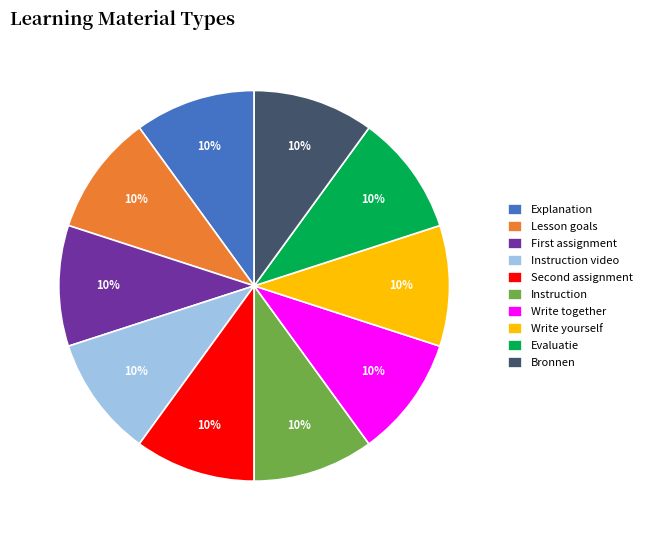

Is there a majority slice in this chart?

No